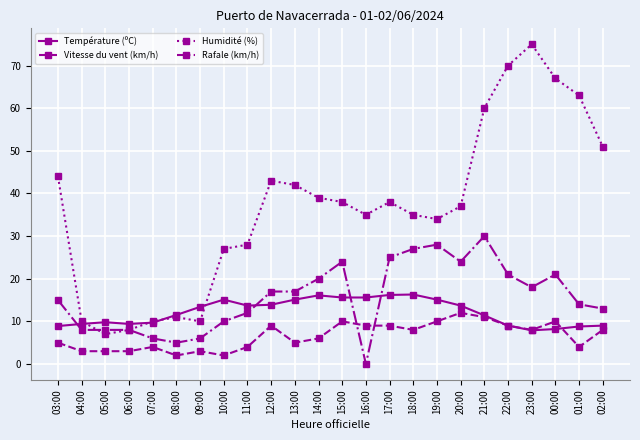

How many distinct data groups are displayed?

4